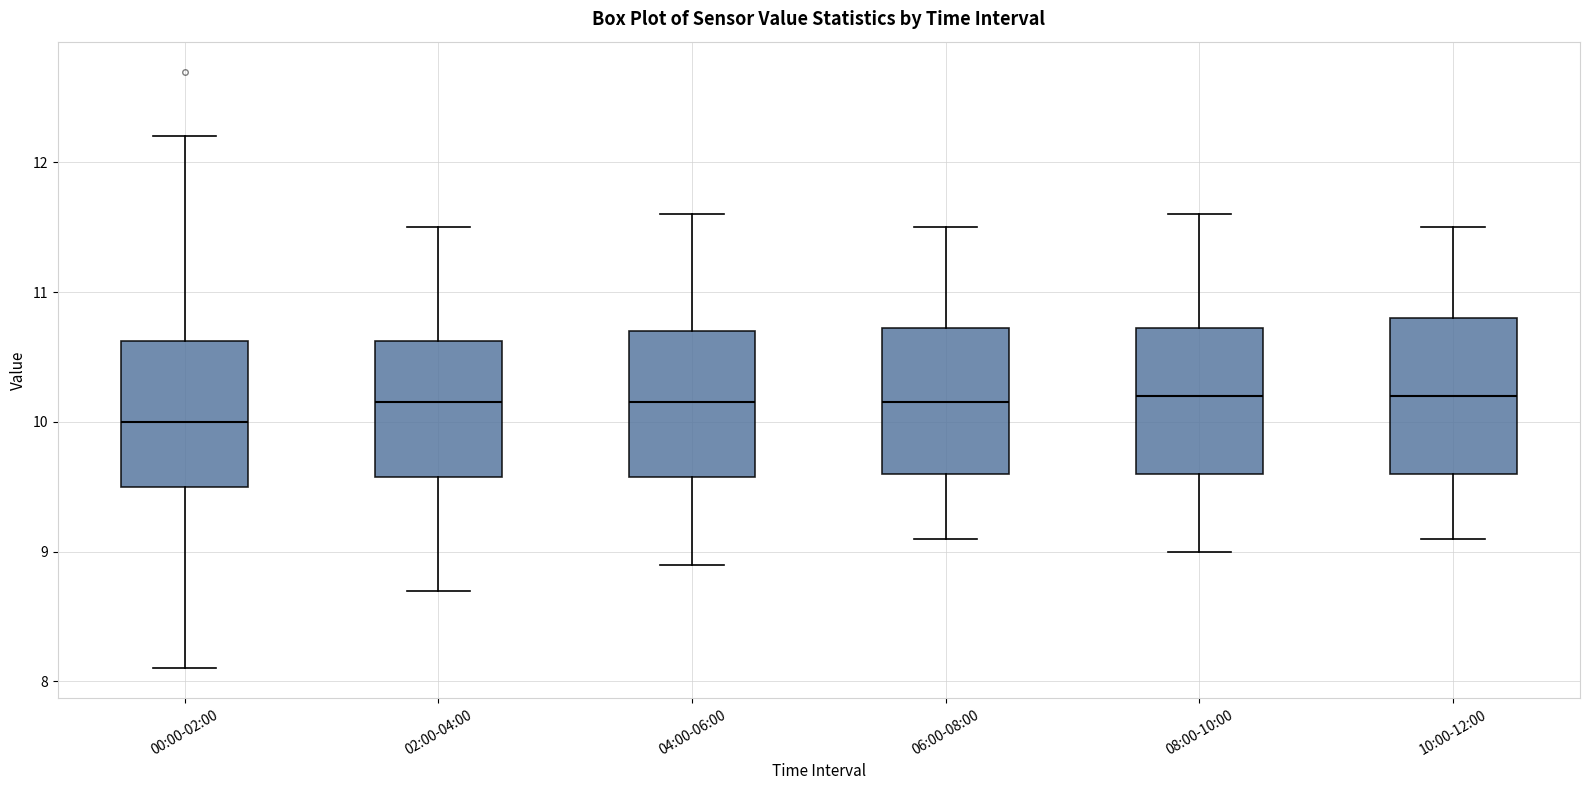

Where does the median line of the box for 04:00-06:00 sit on the y-axis? The values are not printed on the chart, so give them approximately, as read against the axis.

10.2